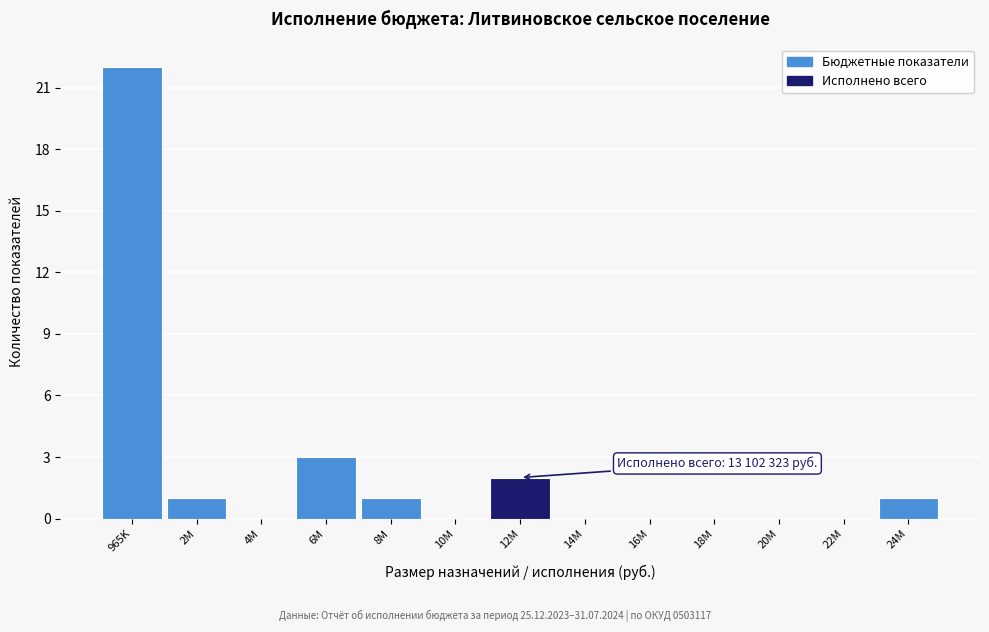

Reading right to left, extract all data points from this chart.

24M=1	22M=0	20M=0	18M=0	16M=0	14M=0	12M=2	10M=0	8M=1	6M=3	4M=0	2M=1	965K=22